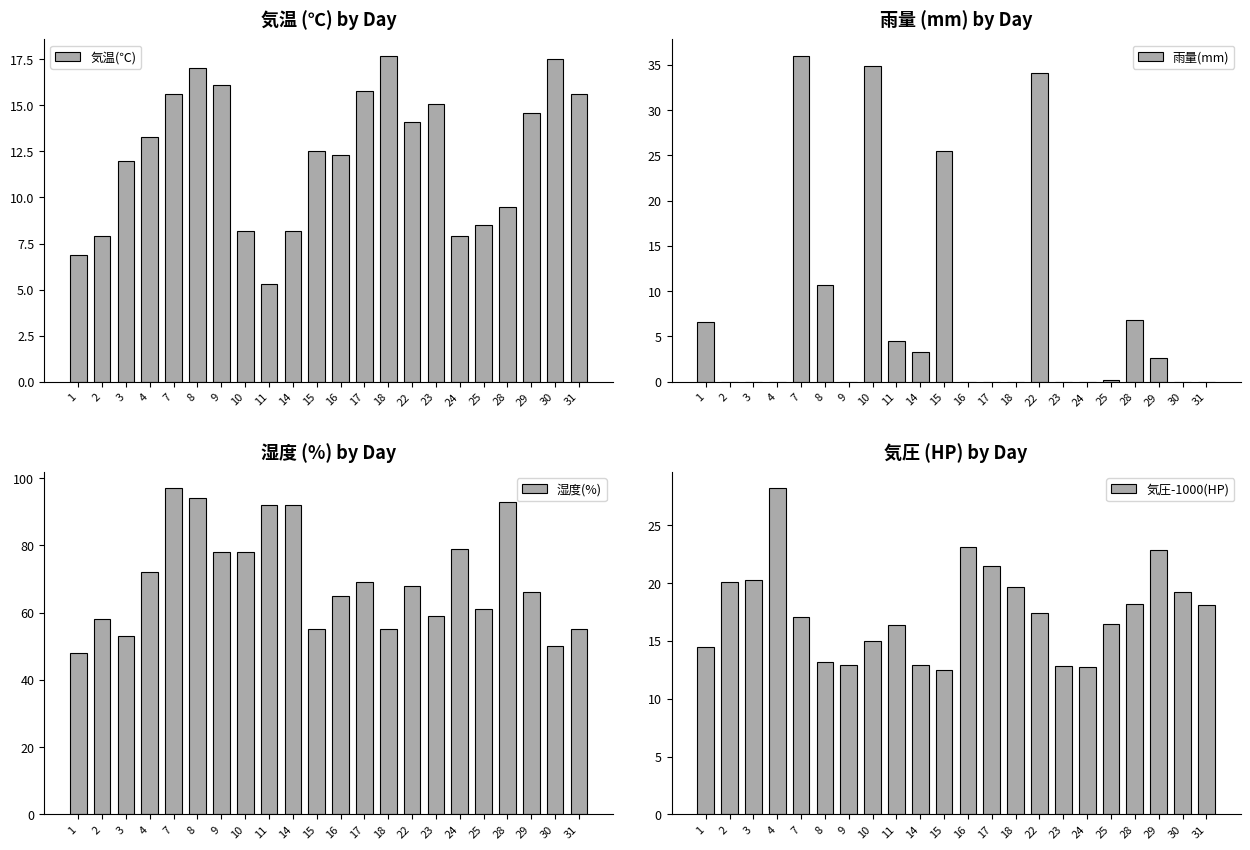

Which series changed the most between 25 and 31?

気温(℃)